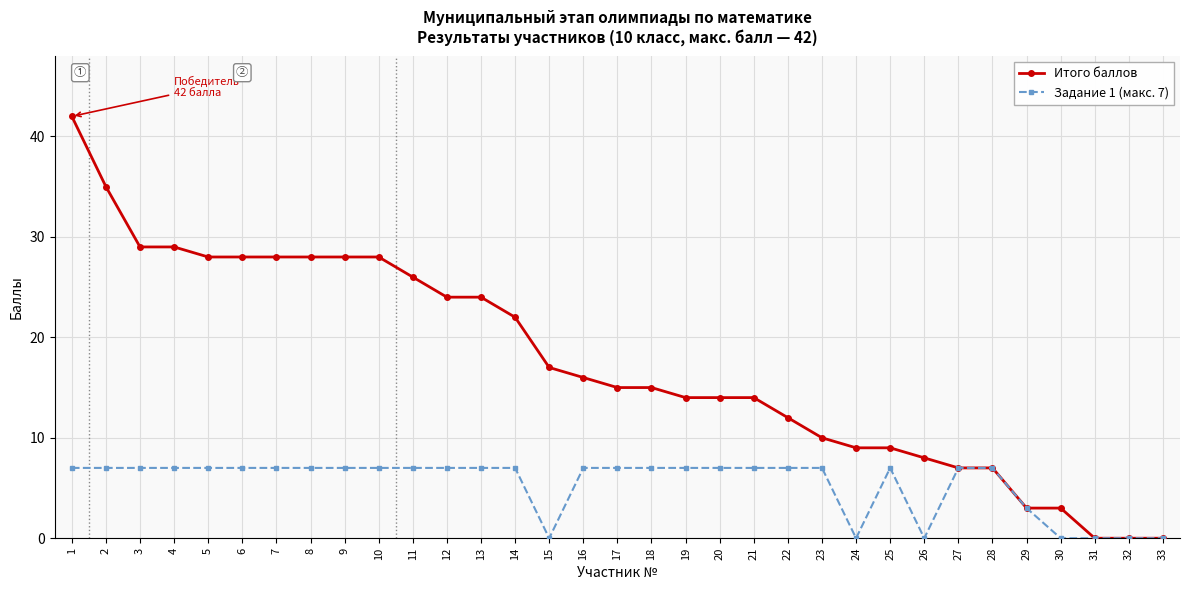

How many data points does each series have?

33